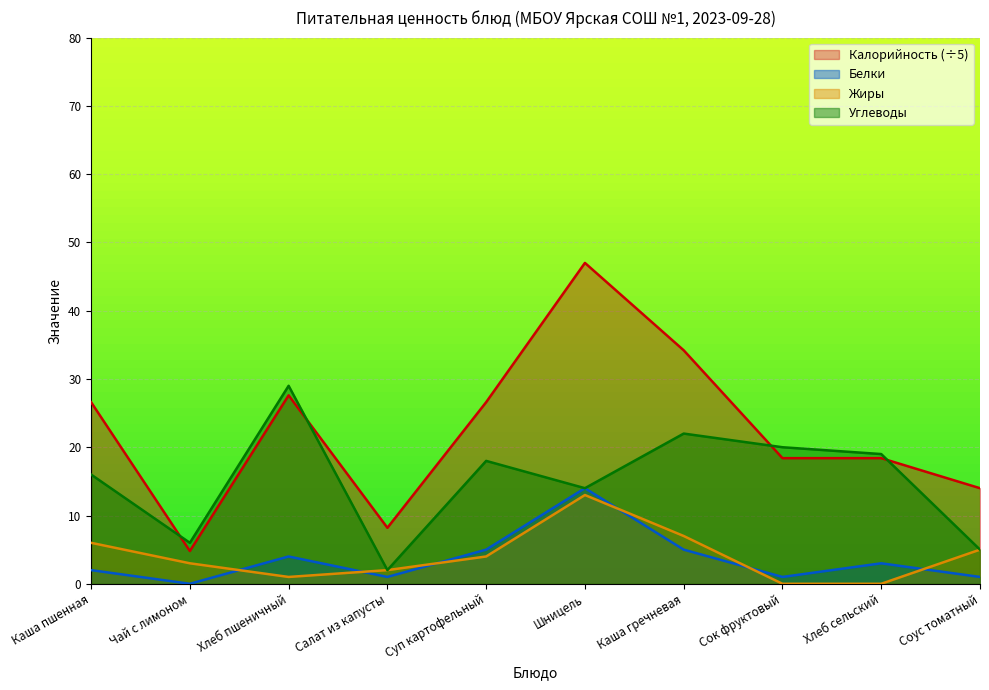

What is the sum of the Калорийность values at Каша пшенная and Чай с лимоном?

31.4